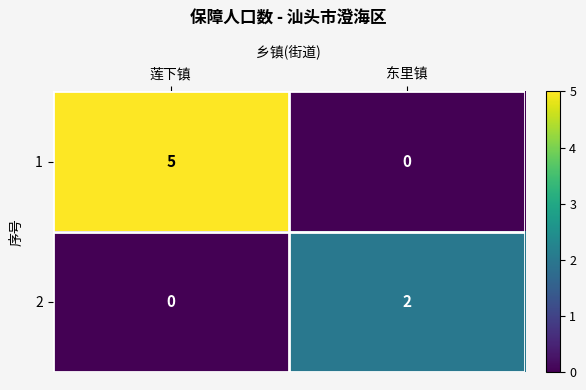

At 东里镇, list the series in order from smallest to largest.

1, 2